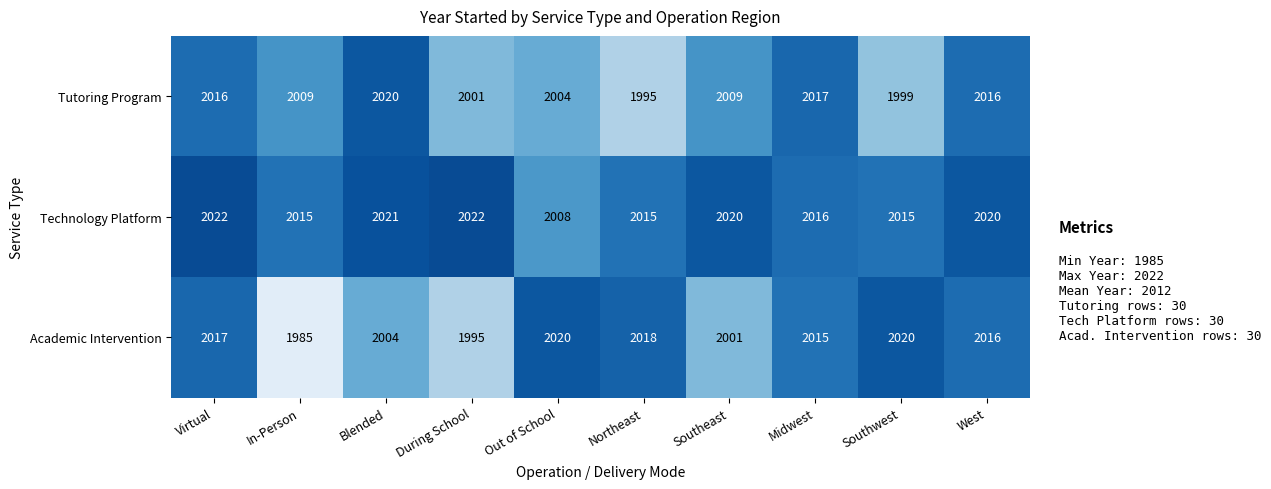

What is the difference between the Academic Intervention values at In-Person and Blended?

19